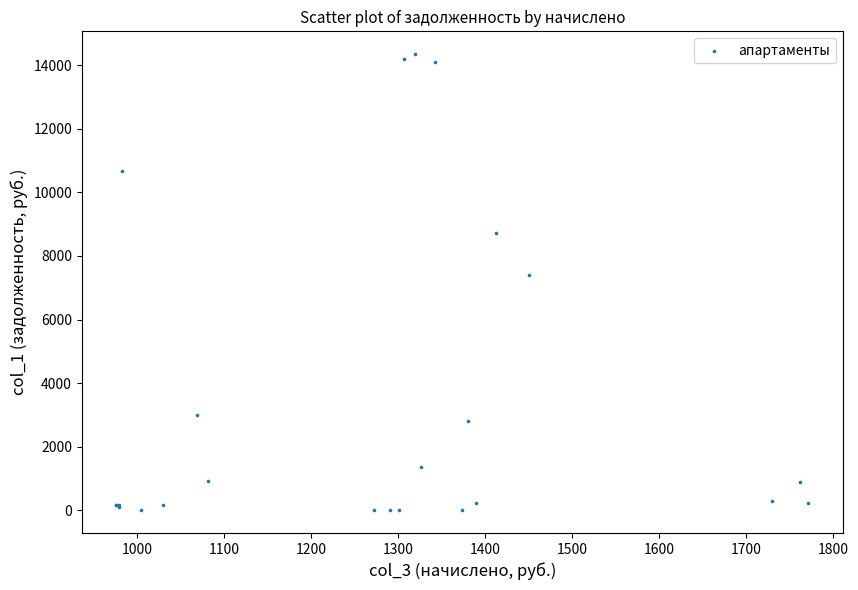

What Y value in the scatter plot is closest to 7175?

7403.8